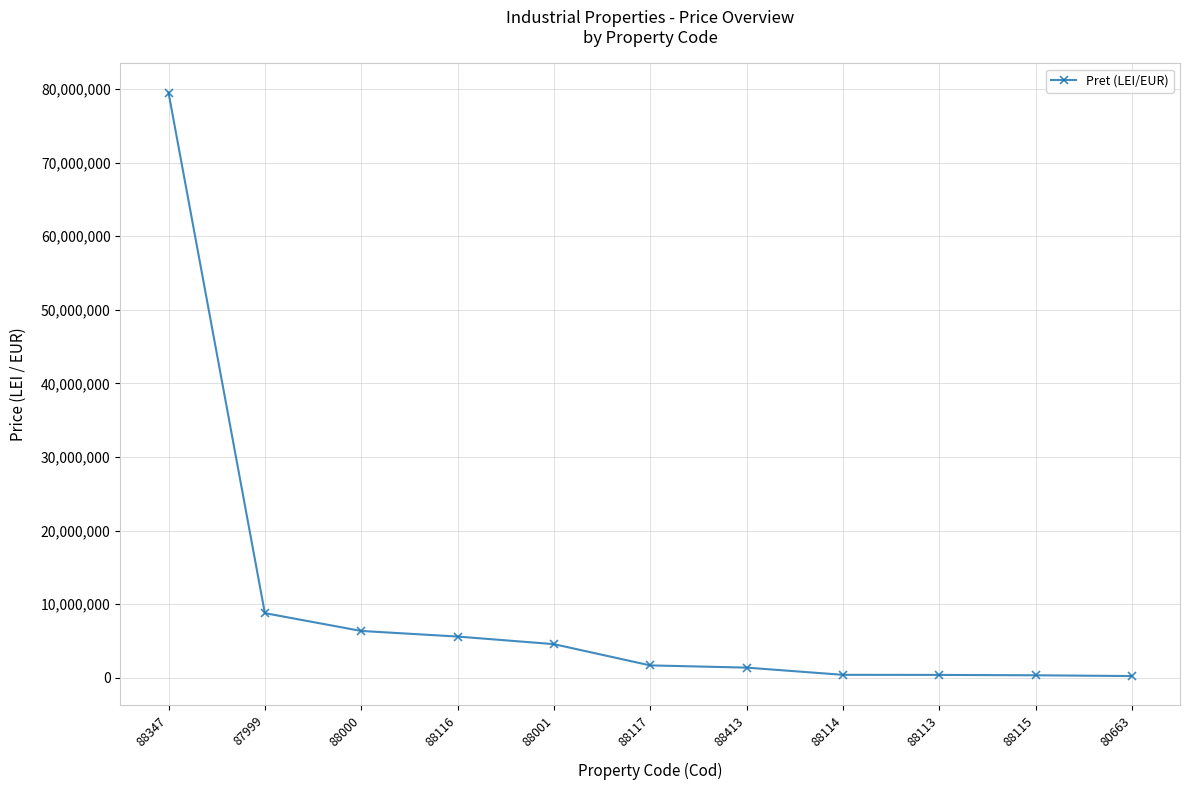

What is the sum of all values?

109392138.7